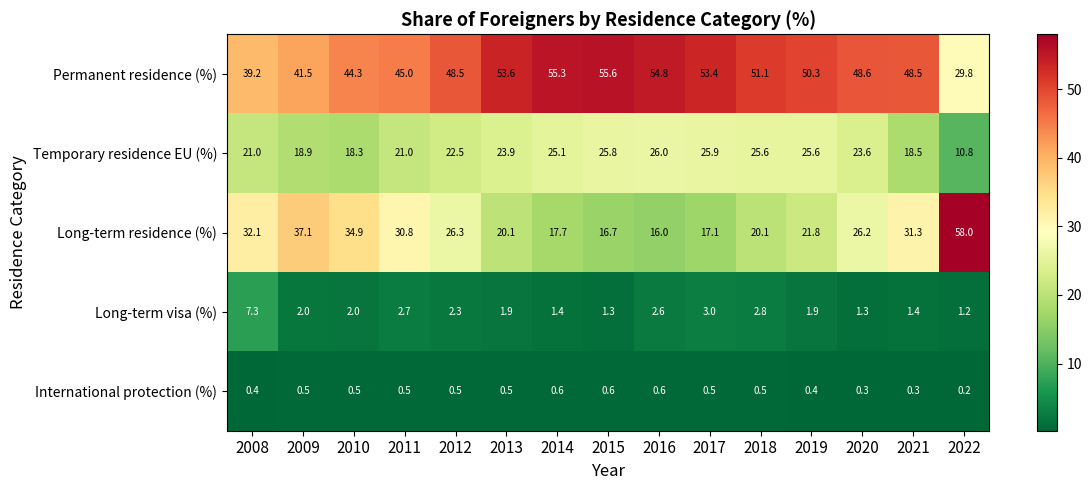

Which series has the largest range (max minus min)?

Long-term residence (%)